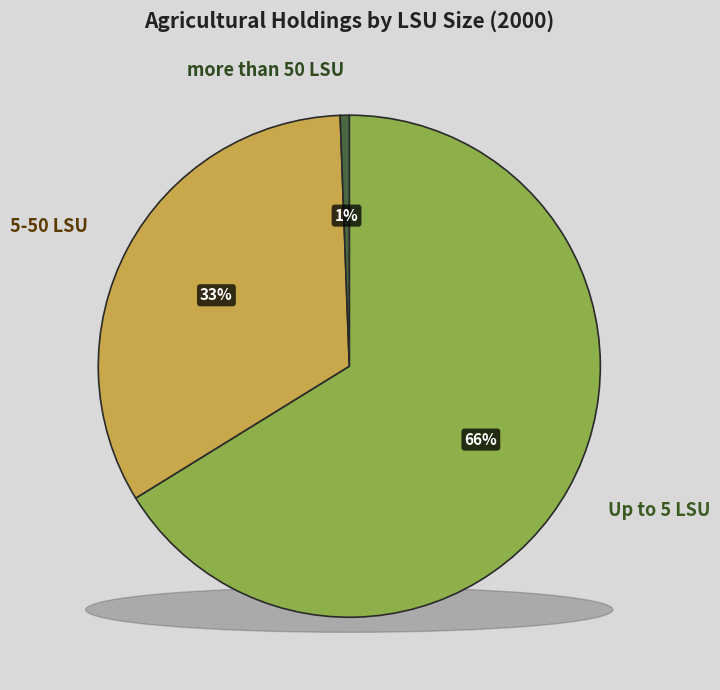

To the nearest percent, what portion does more than 50 LSU represent?

1%